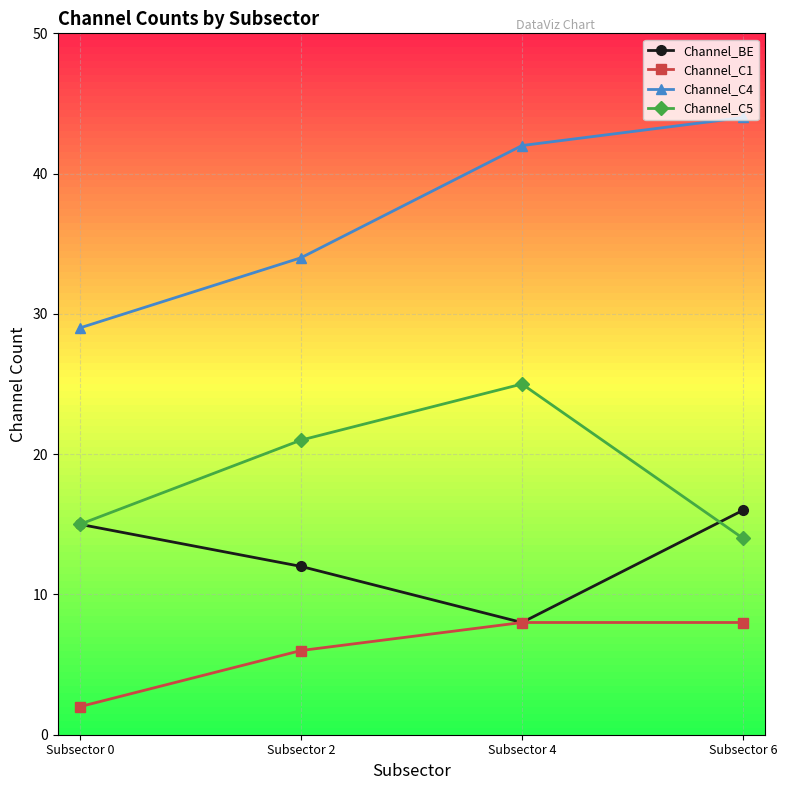

What is the value of the Channel_C5 point at the 4th from the left?

14